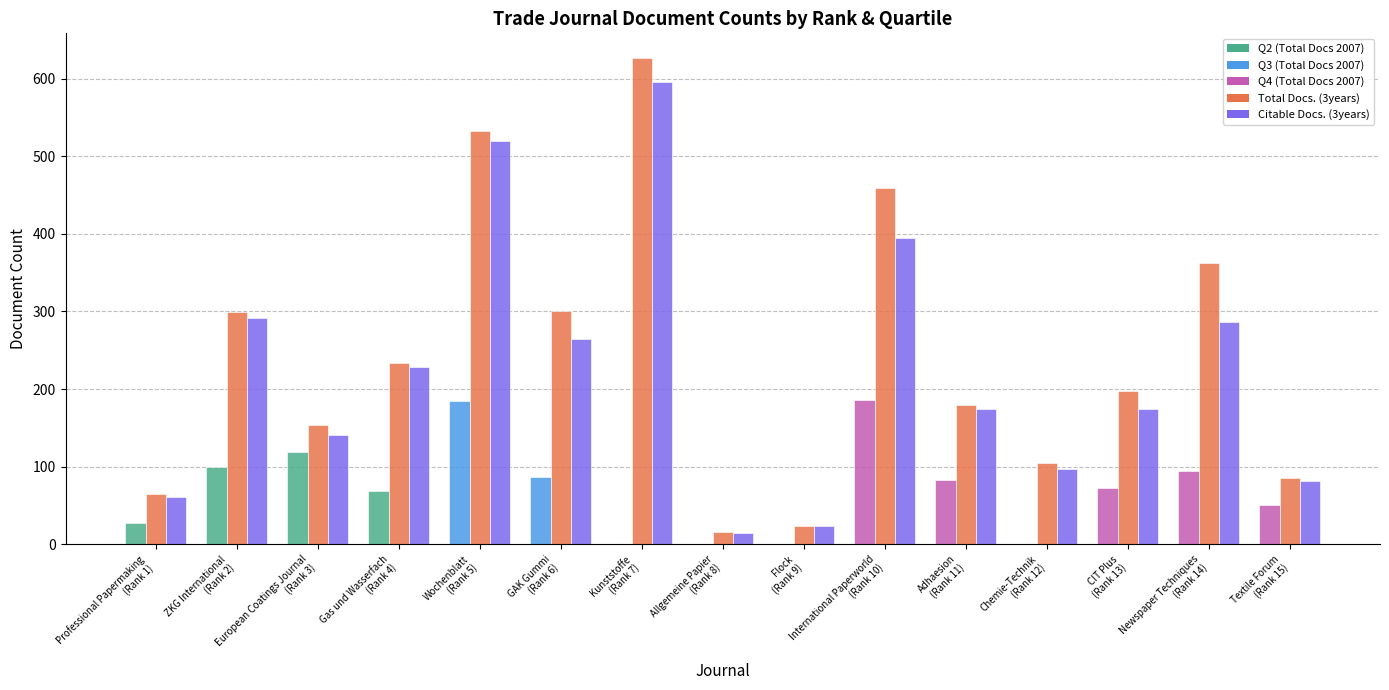

What is the greatest value displayed?

627